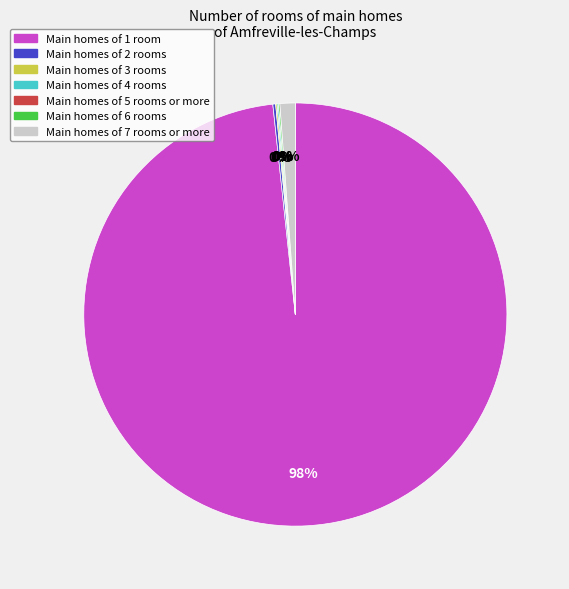

To the nearest percent, what is the average slice percentage?

14%